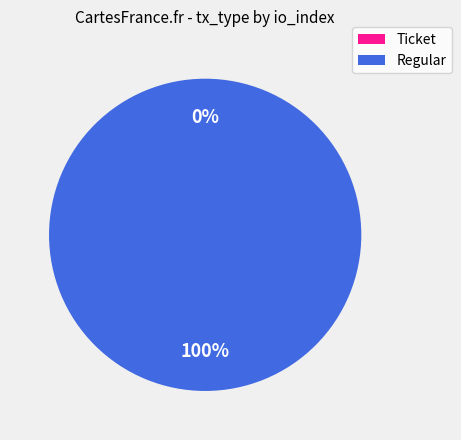

Does Regular account for over 50% of the chart?

Yes